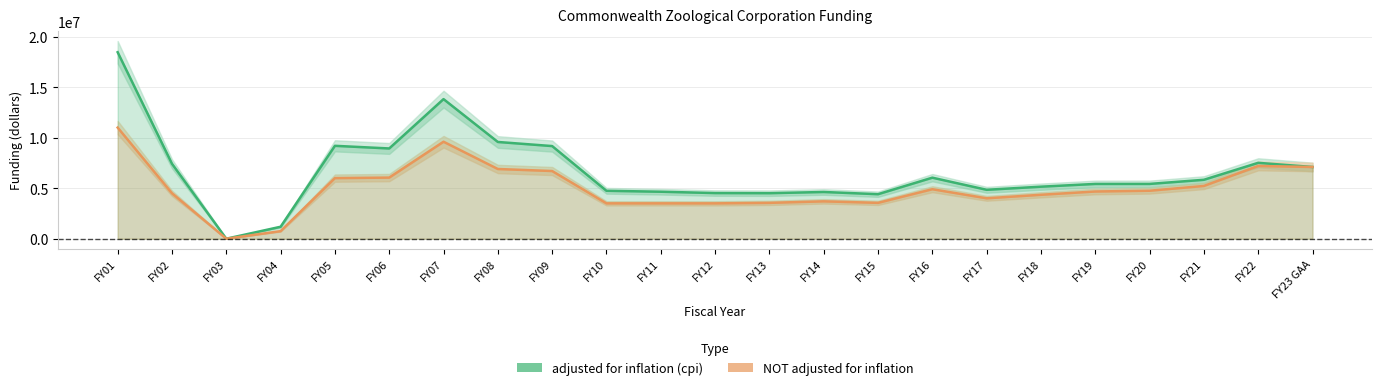

Which series has the widest spread of values?

adjusted for inflation (cpi)